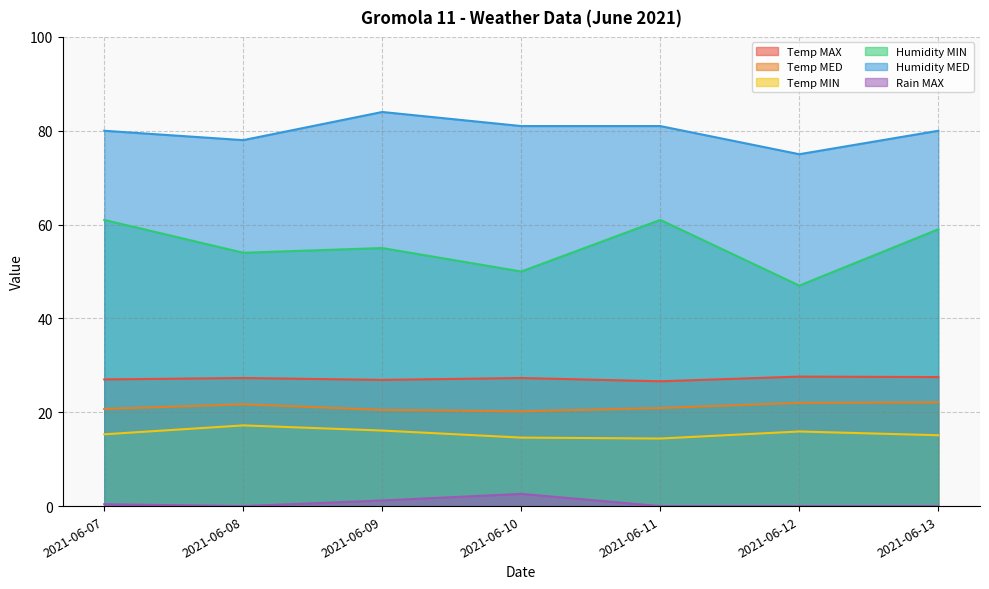

List the series in order of their peak value, lowest first.

Rain MAX, Temp MIN, Temp MED, Temp MAX, Humidity MIN, Humidity MED